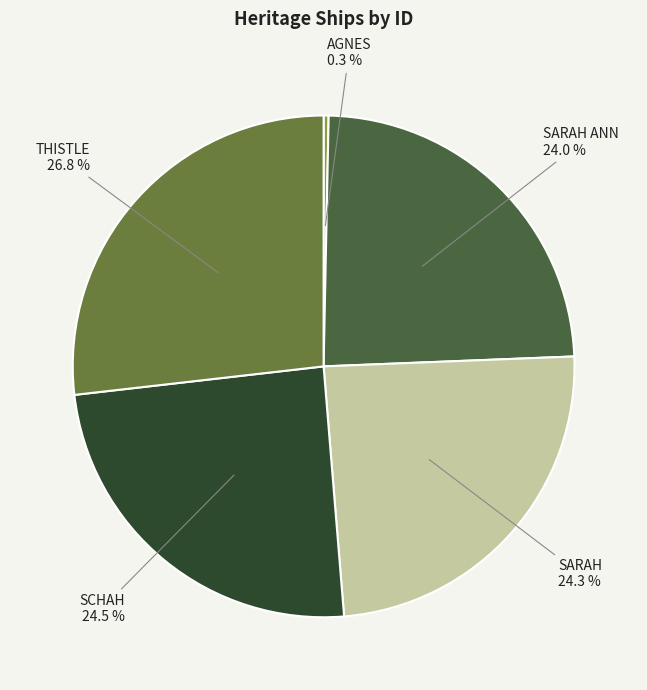

Is it true that THISTLE is 27% of the pie?

True